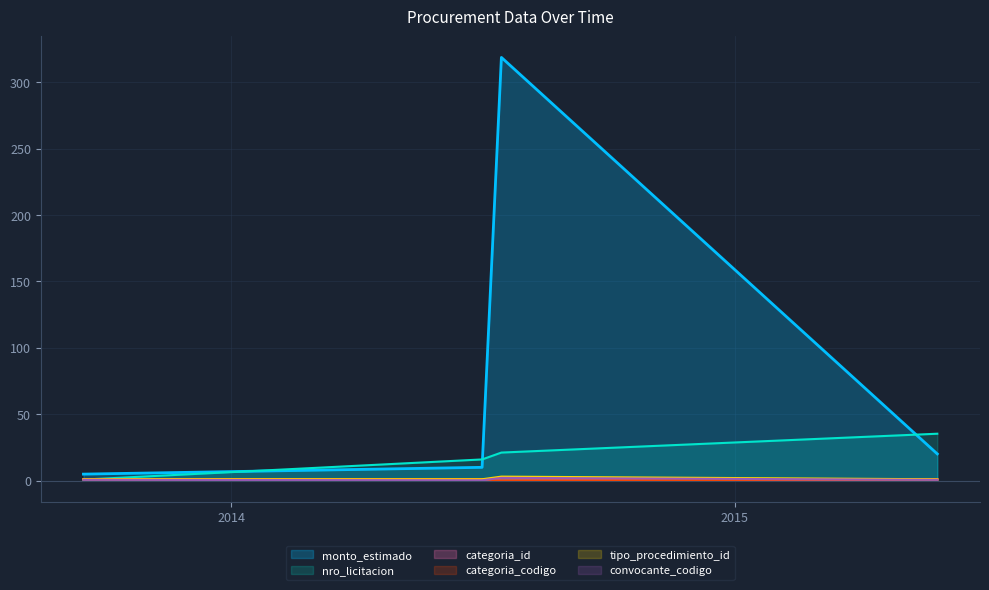

What value does the categoria_codigo series have at 2013-09-16?

1.0